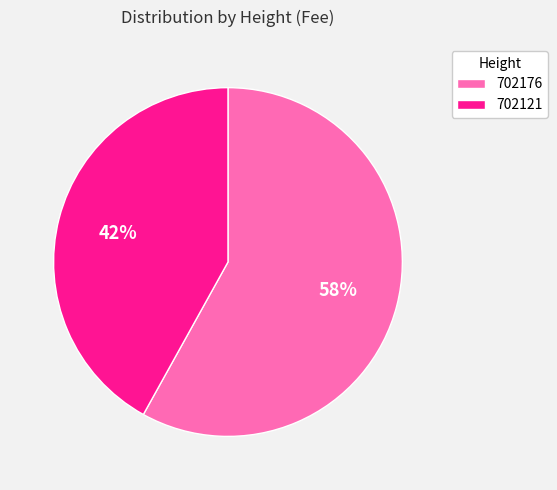

How many slices are in this pie chart?

2